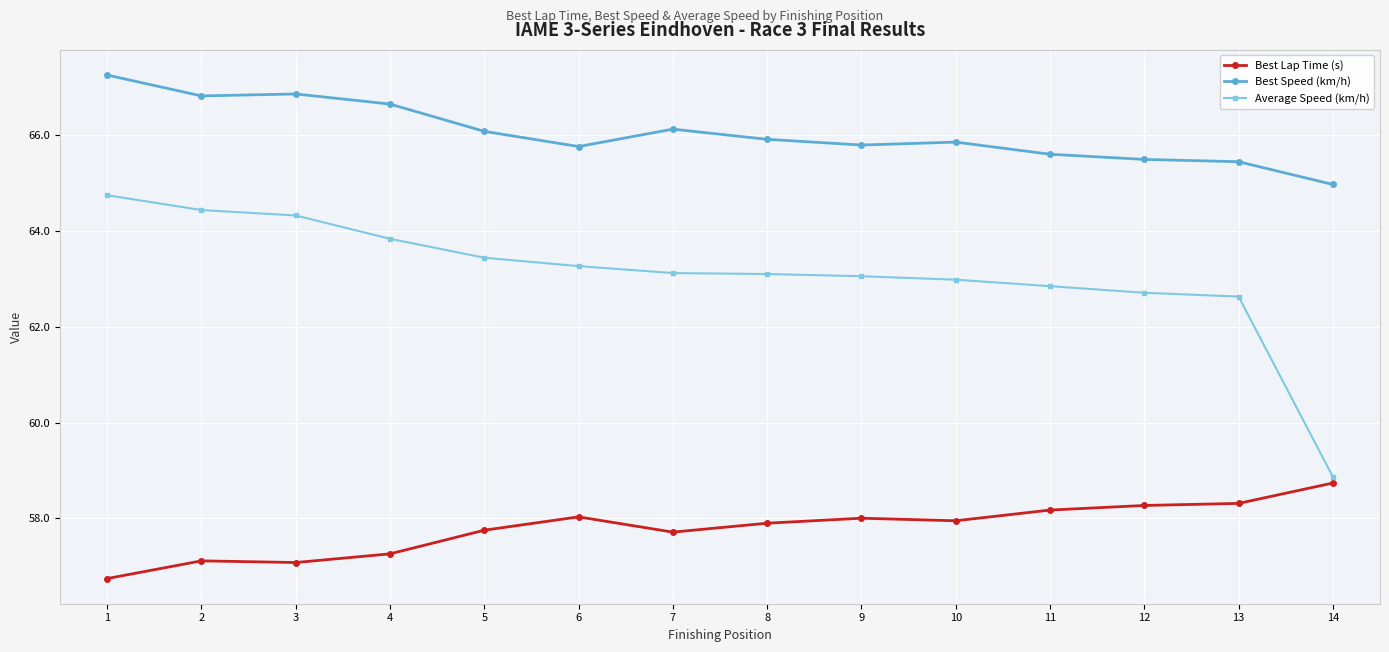

What value does the Average Speed (km/h) series have at 11?

62.8